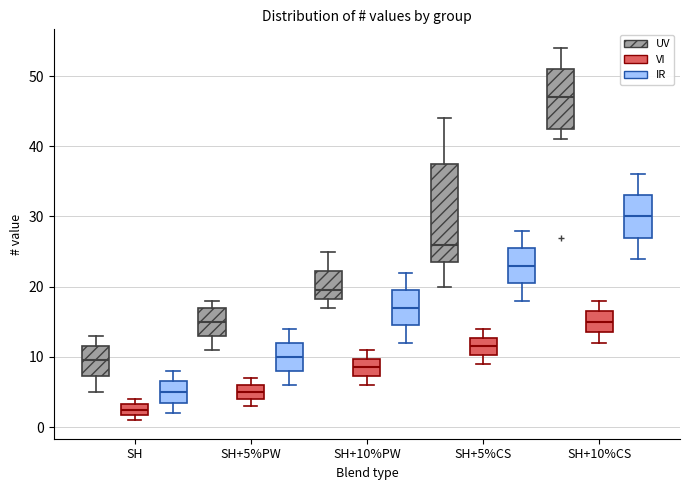

Which box is the tallest, from its lower edge to its upper edge?

SH+5%CS (UV)